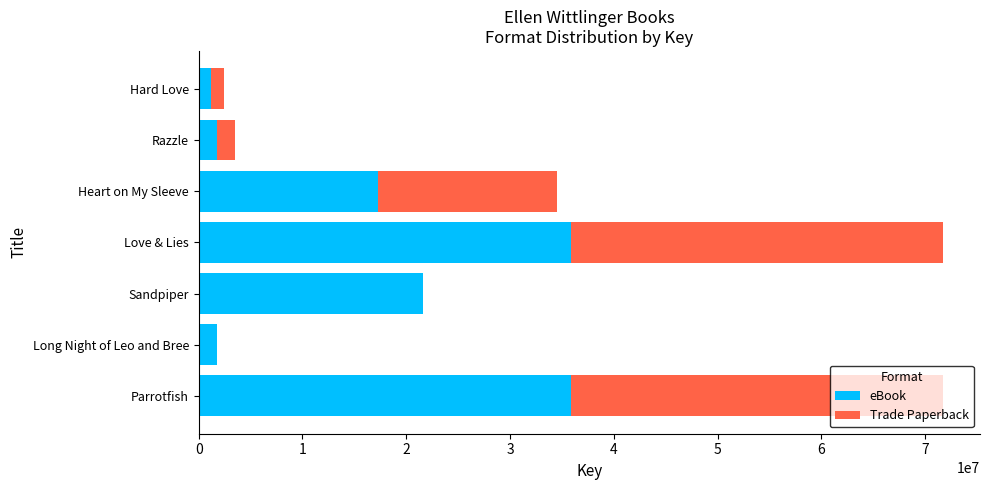

What is the total value across all series at Long Night of Leo and Bree?

1760212